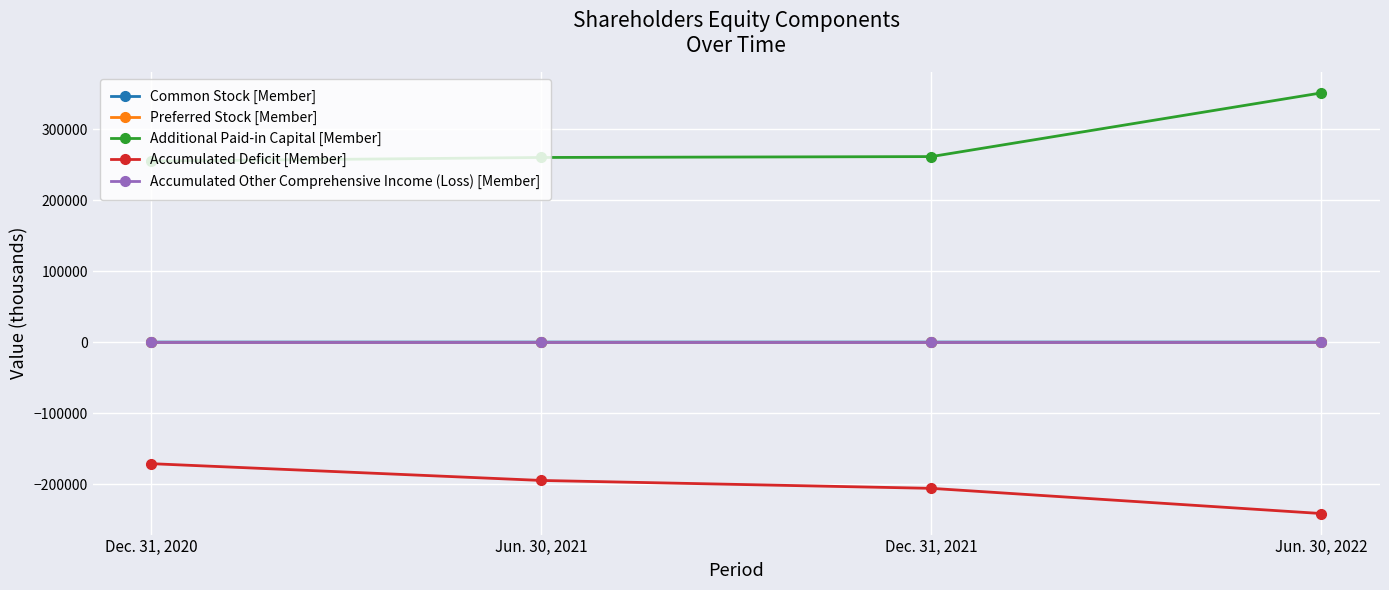

What is the difference between the second highest and second lowest values in the Additional Paid-in Capital [Member] series?

1253